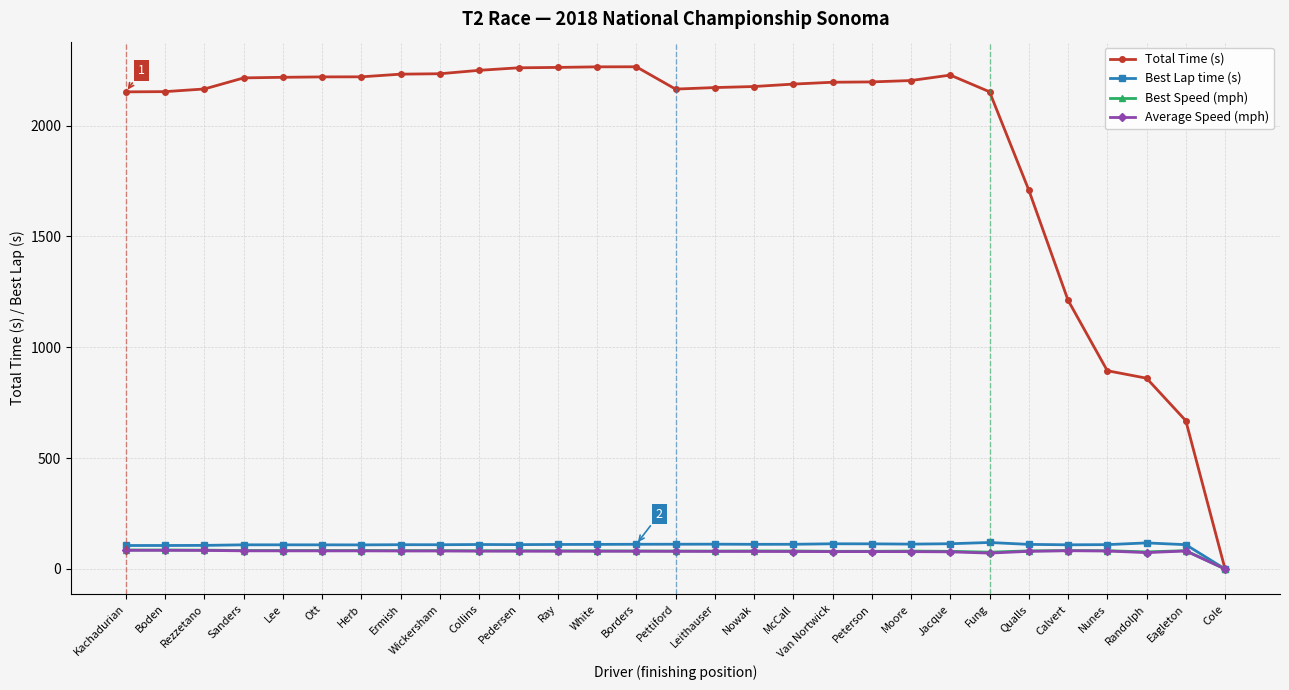

Does the chart display data point markers on the line(s)?

Yes